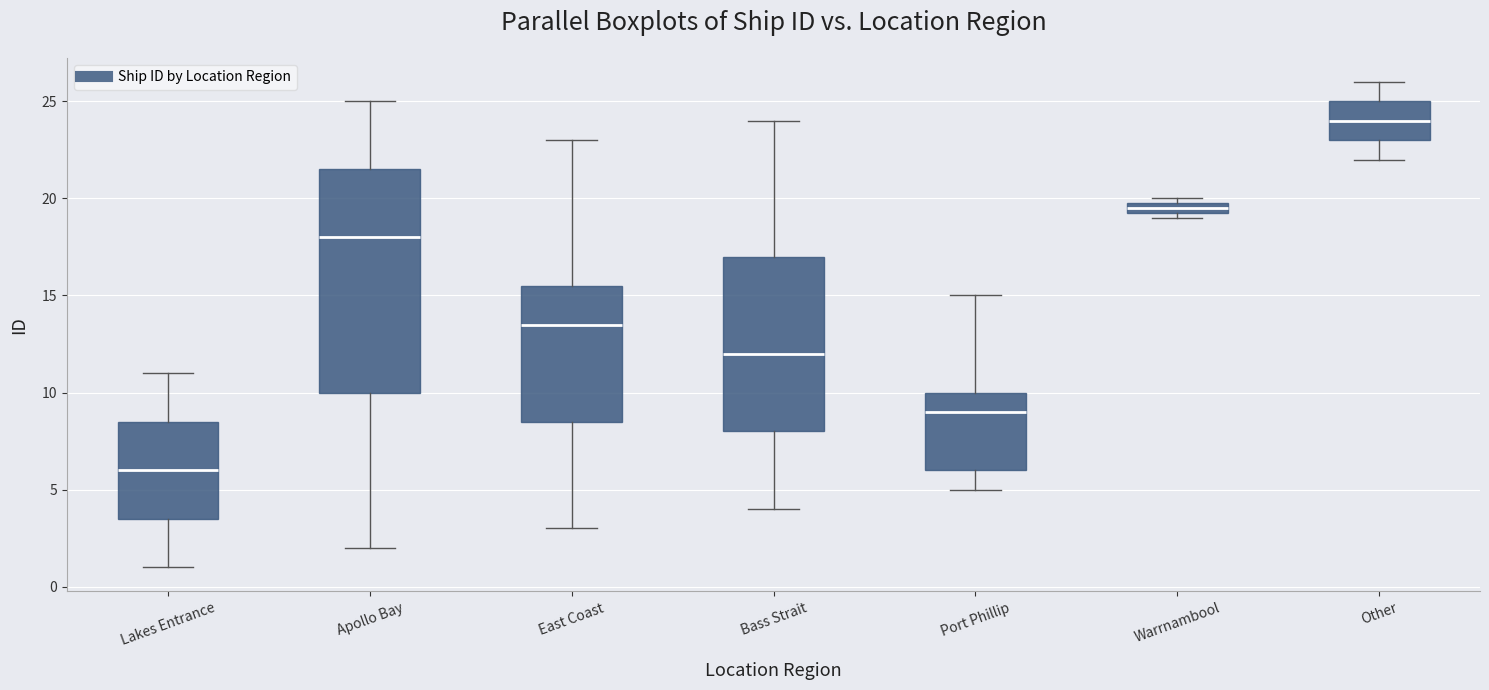

Where does the lower whisker of the box for Apollo Bay end on the y-axis? The values are not printed on the chart, so give them approximately, as read against the axis.

2.0